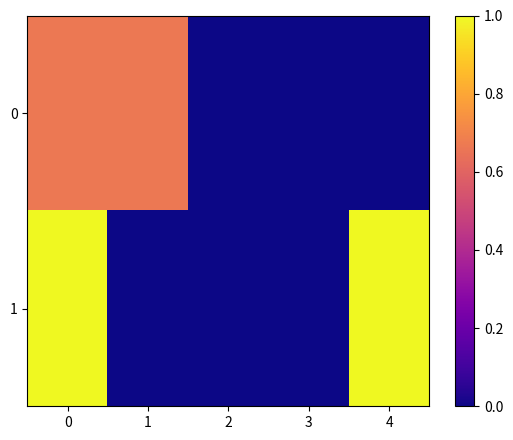

How many categories are shown in the chart?

5